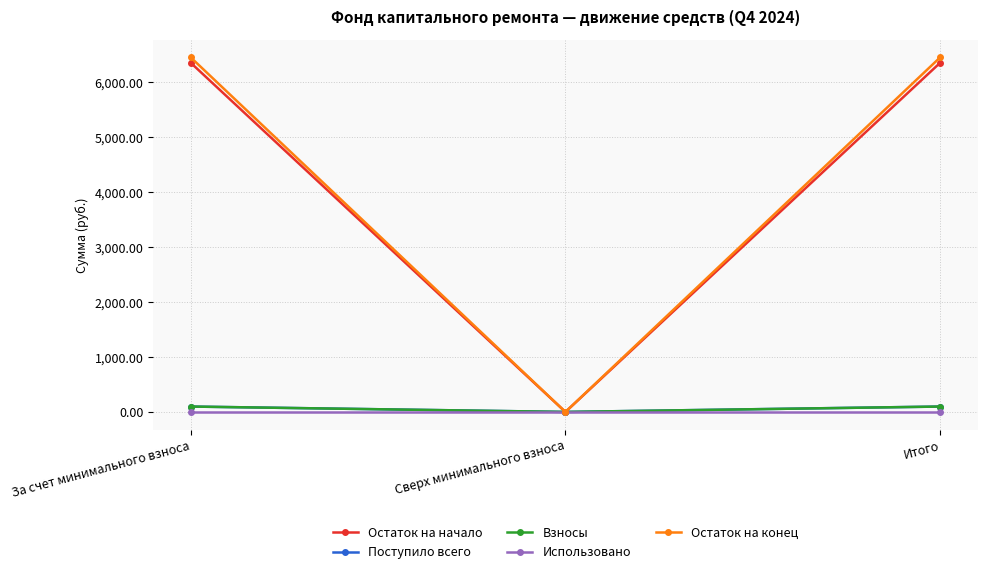

At which label does Остаток на начало reach its minimum?

Сверх минимального взноса